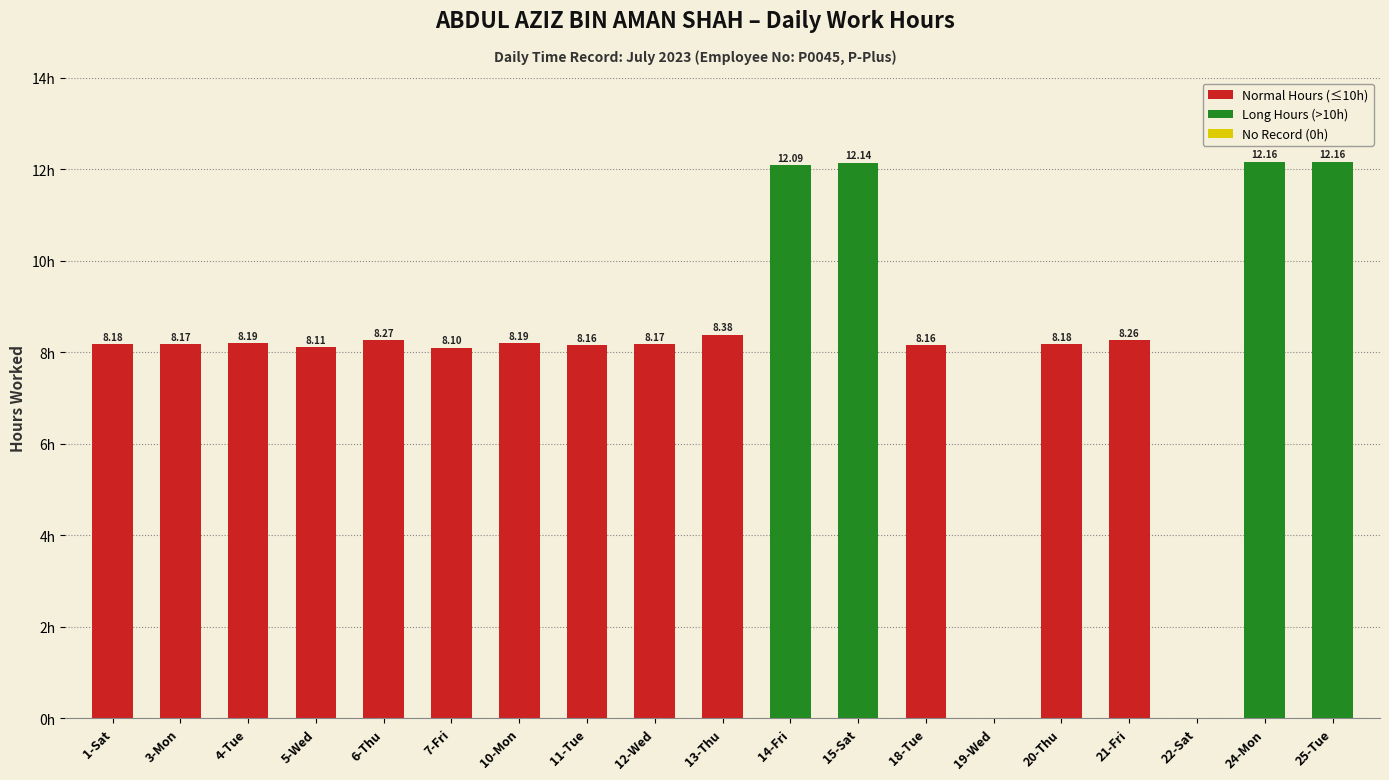

Are the bars grouped side by side (vs. stacked)?

No